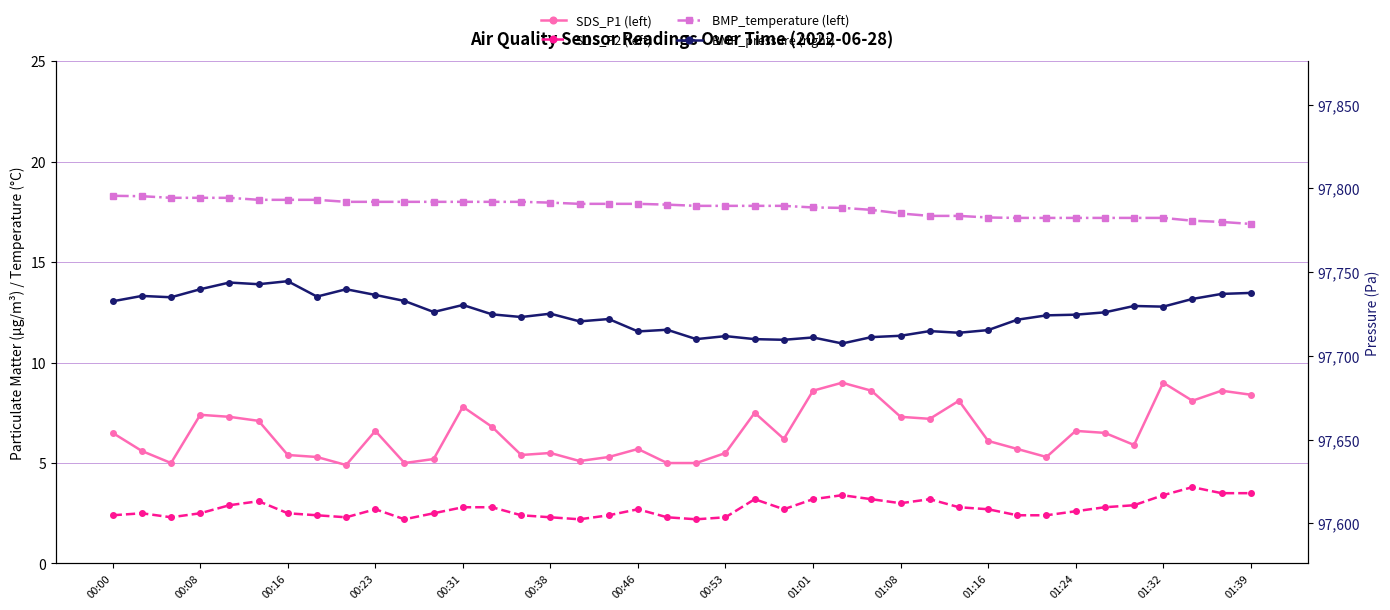

What are all the series names shown in the legend?

SDS_P1 (left), SDS_P2 (left), BMP_temperature (left), BMP_pressure (right)